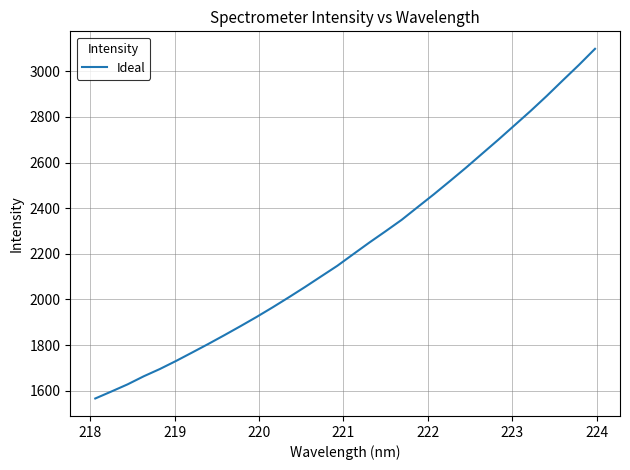

What is the difference between the maximum and minimum values?

1532.9